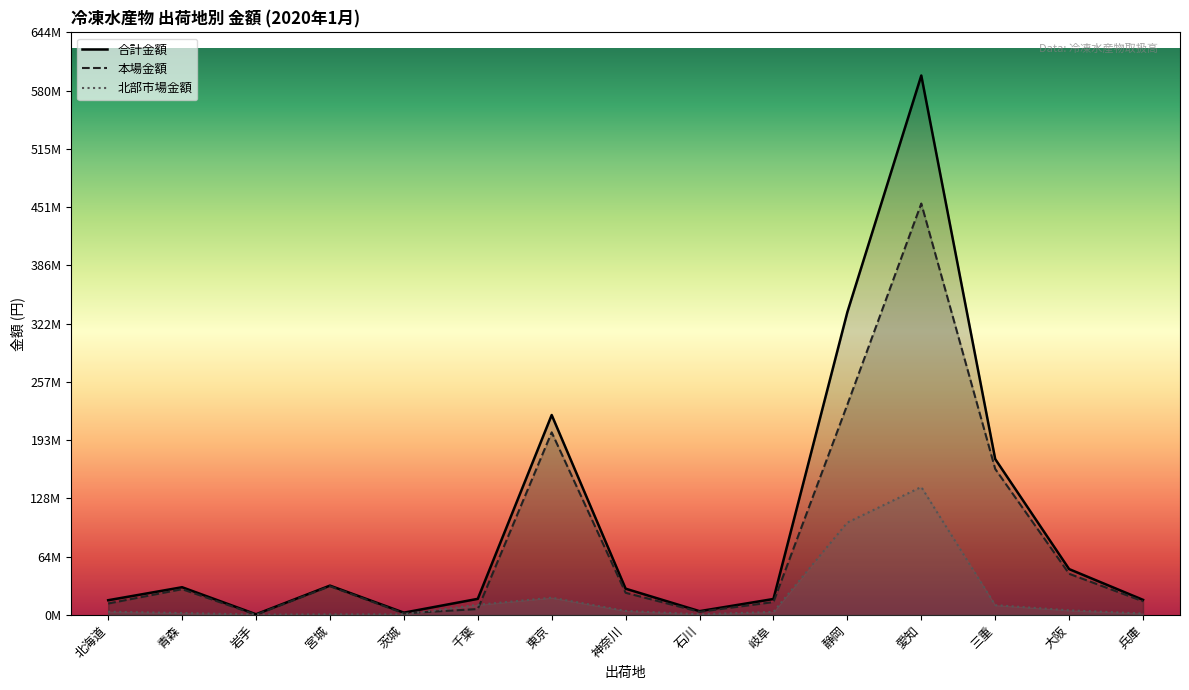

At which category is the sum across all series the highest?

愛知